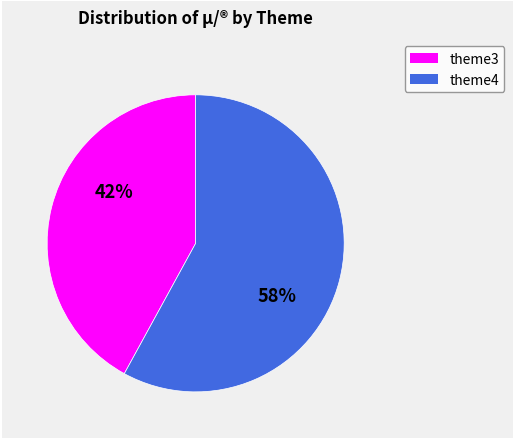

To the nearest percent, what percentage of the pie is theme3?

42%